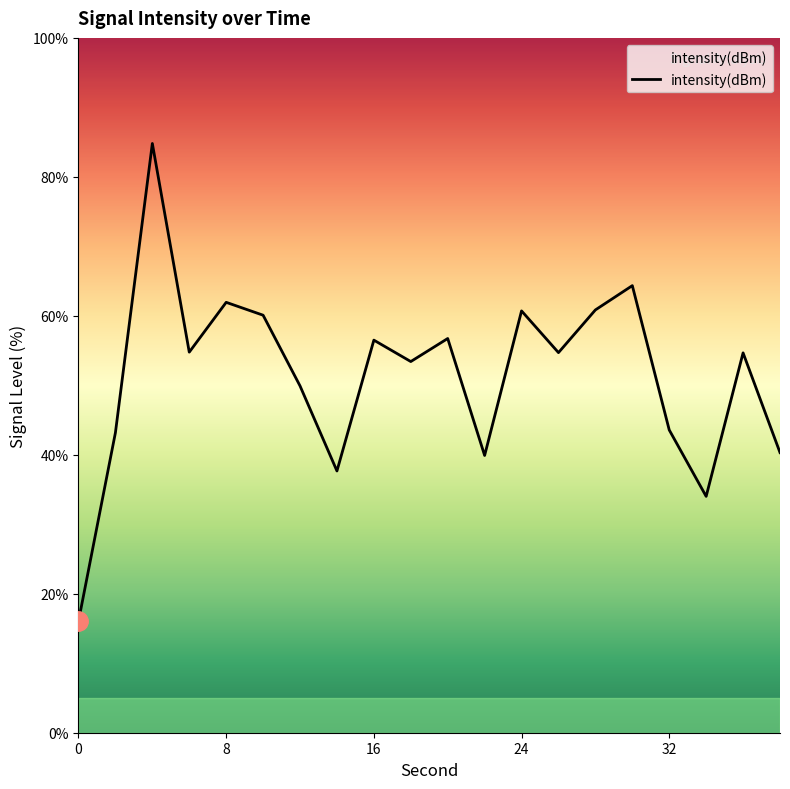

What is the greatest value displayed?

84.8